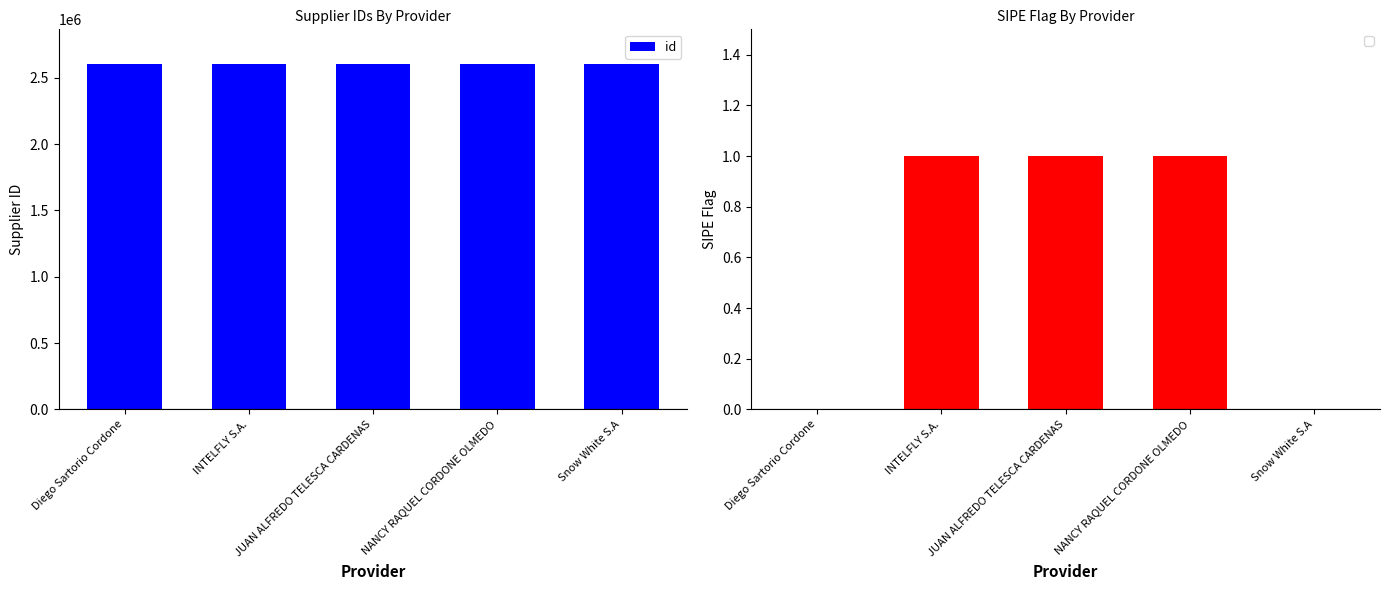

What is the value of the 5th bar from the left?

2604475